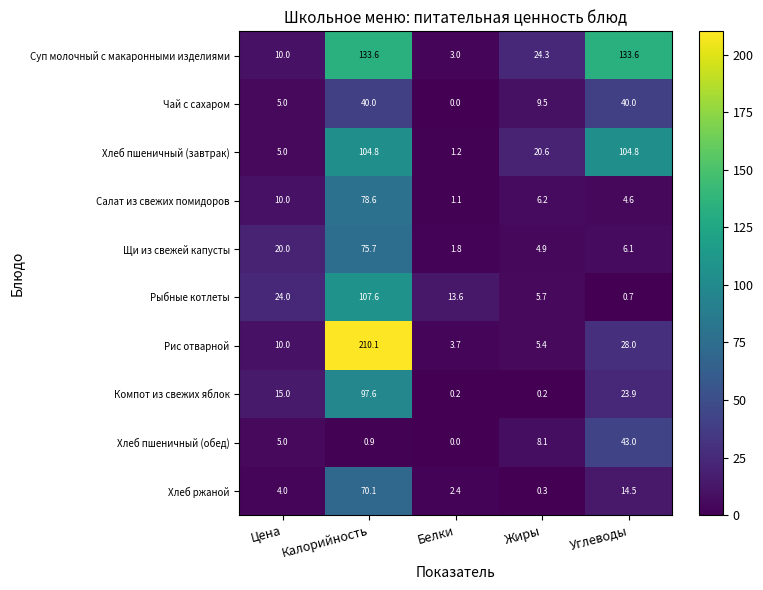

What is the average value of the Рыбные котлеты series?

30.3